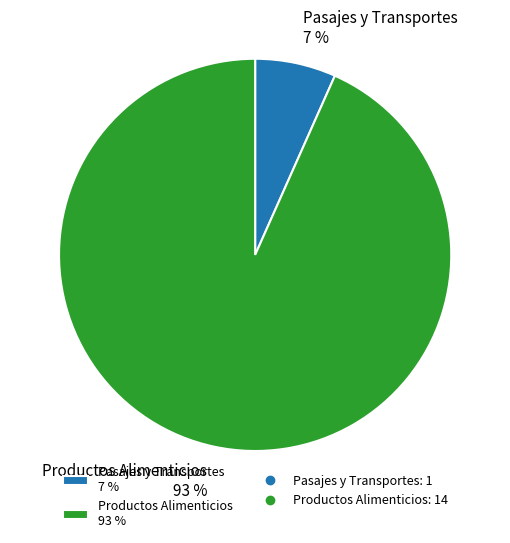

Count the number of slices in the pie.

2